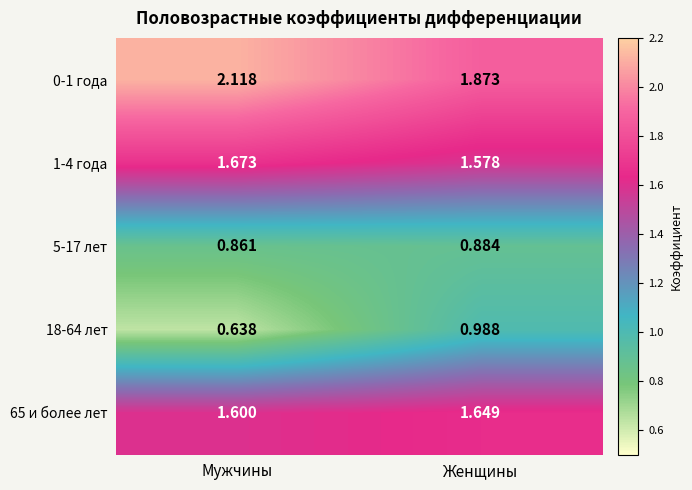

At which category is the sum across all series the highest?

Женщины